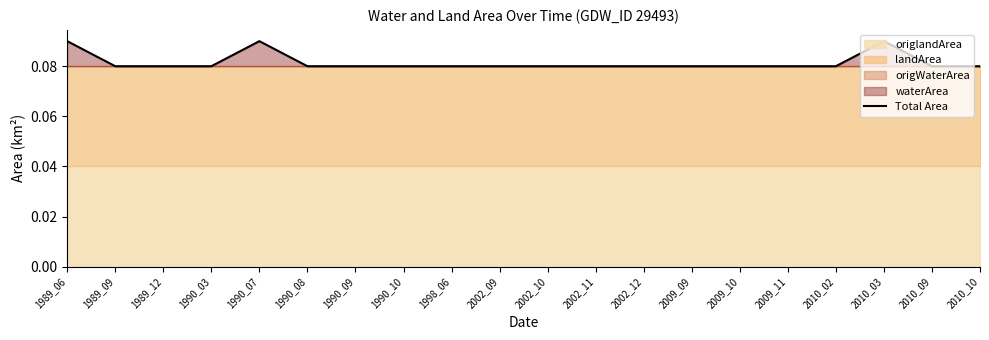

Reading left to right, list all the values displayed in this chart.

1989_06=0.1	1989_09=0.1	1989_12=0.1	1990_03=0.1	1990_07=0.1	1990_08=0.1	1990_09=0.1	1990_10=0.1	1998_06=0.1	2002_09=0.1	2002_10=0.1	2002_11=0.1	2002_12=0.1	2009_09=0.1	2009_10=0.1	2009_11=0.1	2010_02=0.1	2010_03=0.1	2010_09=0.1	2010_10=0.1